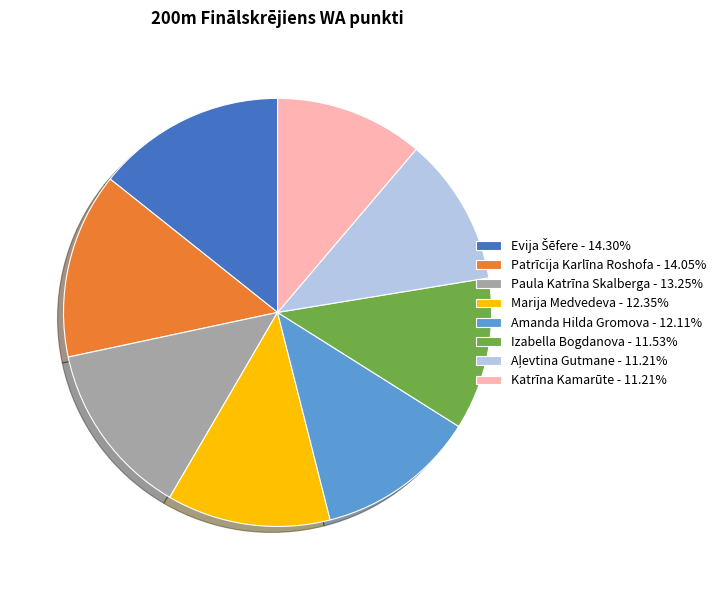

Do Izabella Bogdanova - 11.53% and Marija Medvedeva - 12.35% together represent more than half of the pie?

No